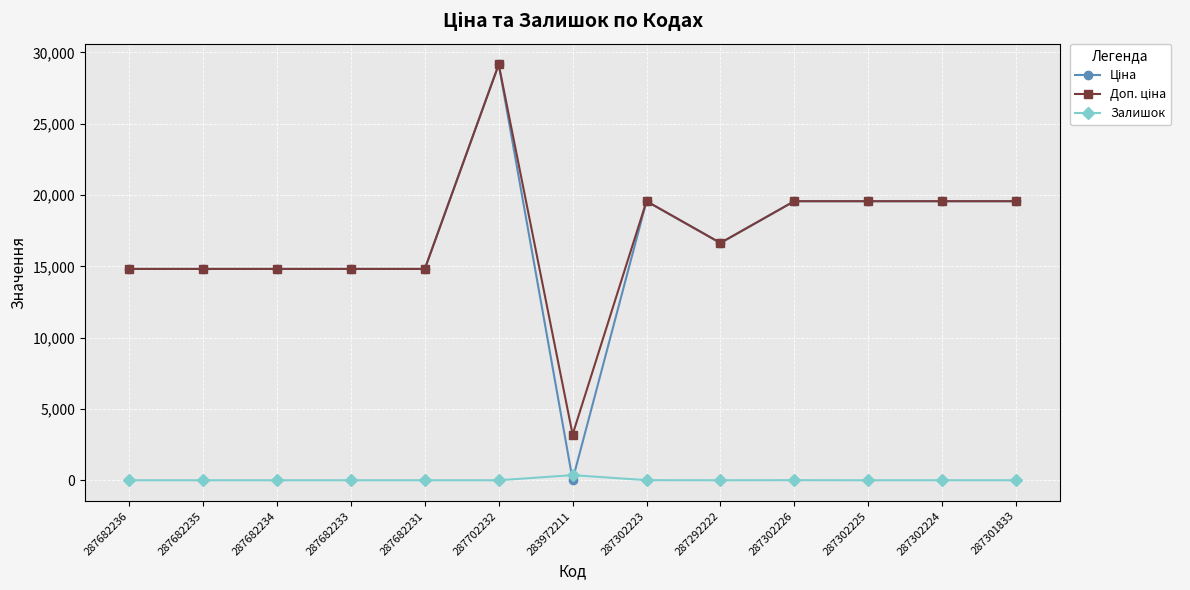

What is the maximum value shown in the chart?

29152.3